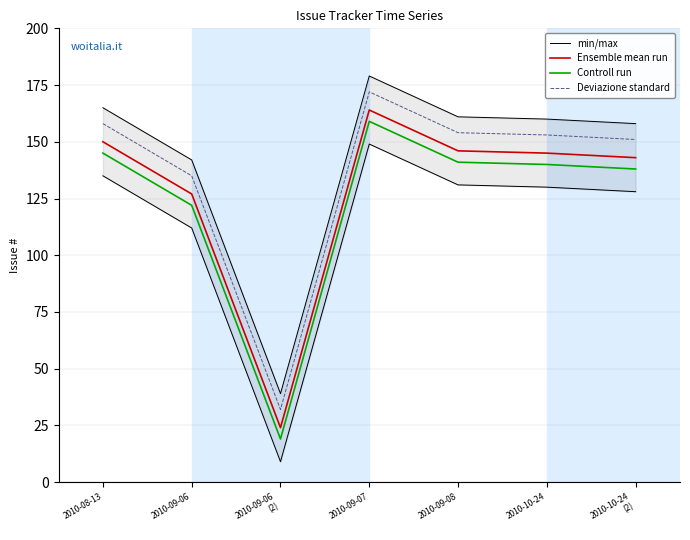

What is the average value of the Deviazione standard series?

136